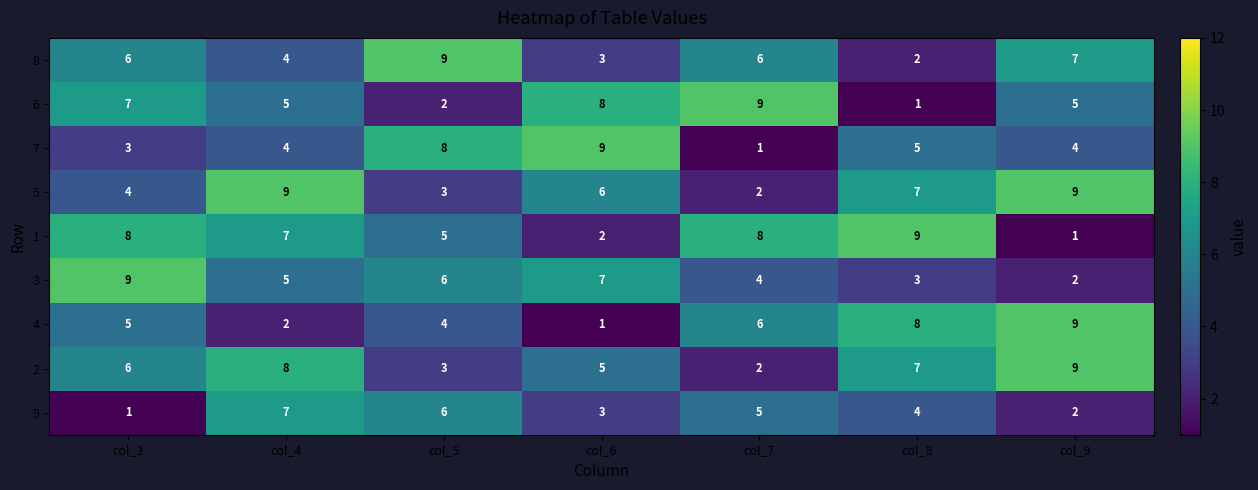

True or false: 2 has a value of 1 at col_5.

False